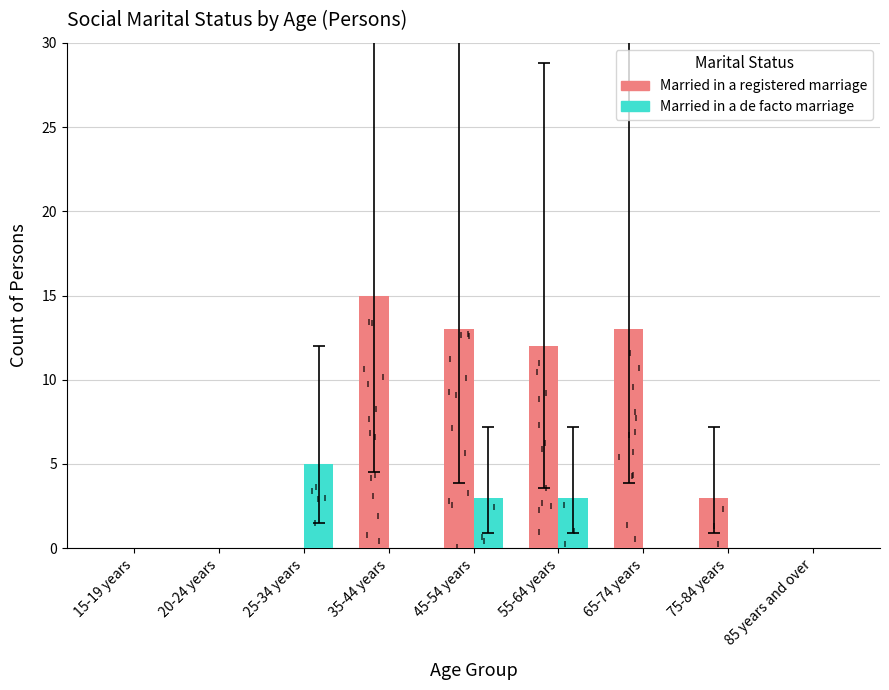

How many positive values does the Married in a registered marriage series have?

5